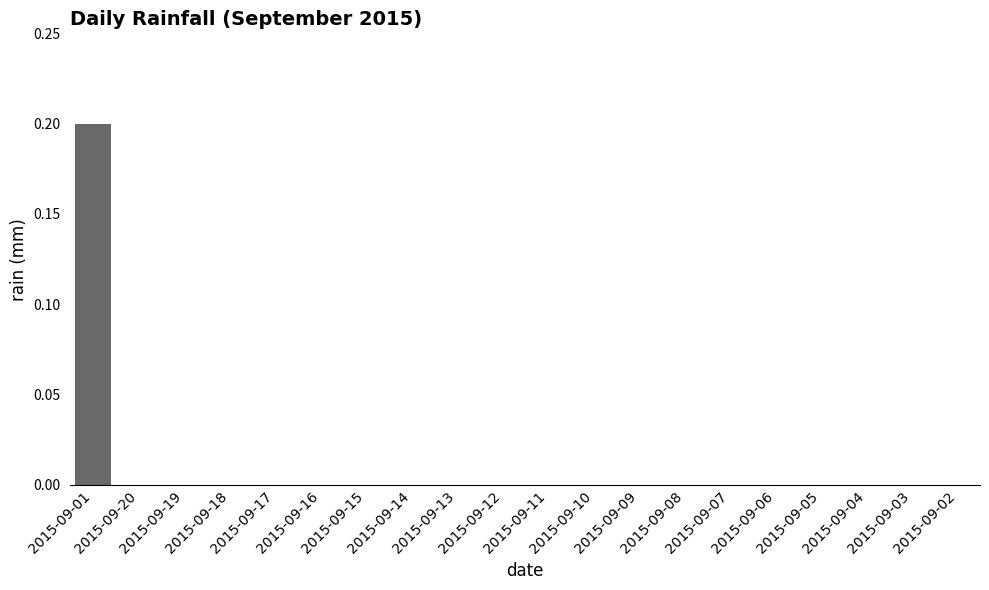

True or false: the data shows 0.0 at 2015-09-08.

True